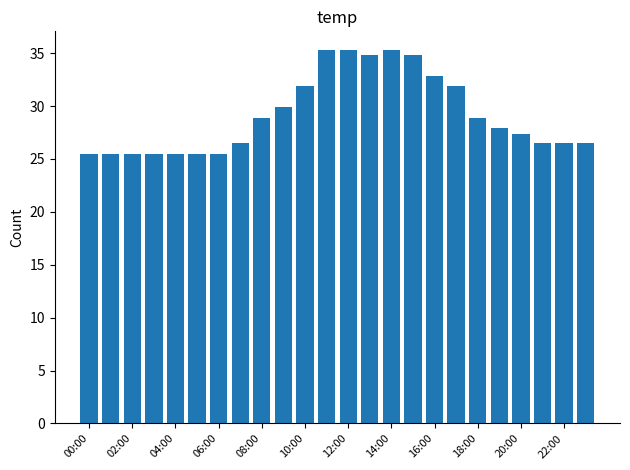

What is the average value?

29.2